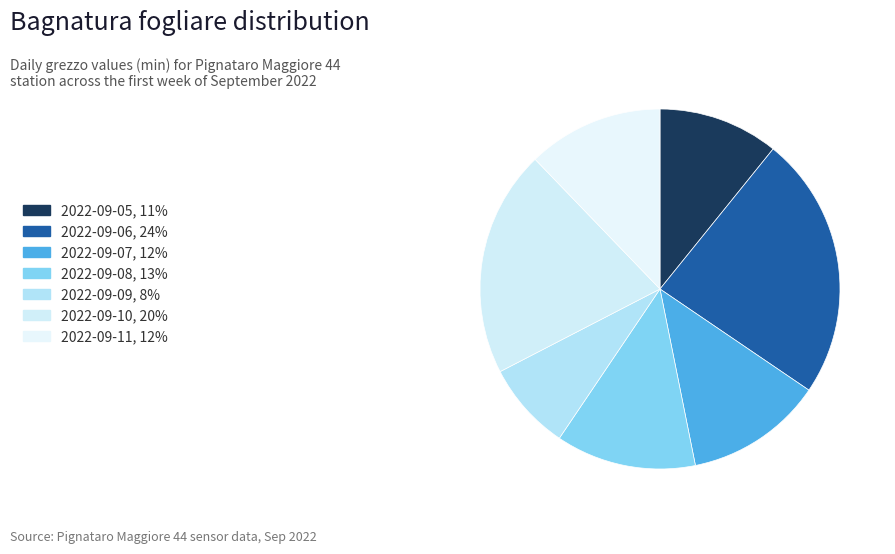

What is the ratio of the value at 2022-09-11 to the value at 2022-09-05?

1.1